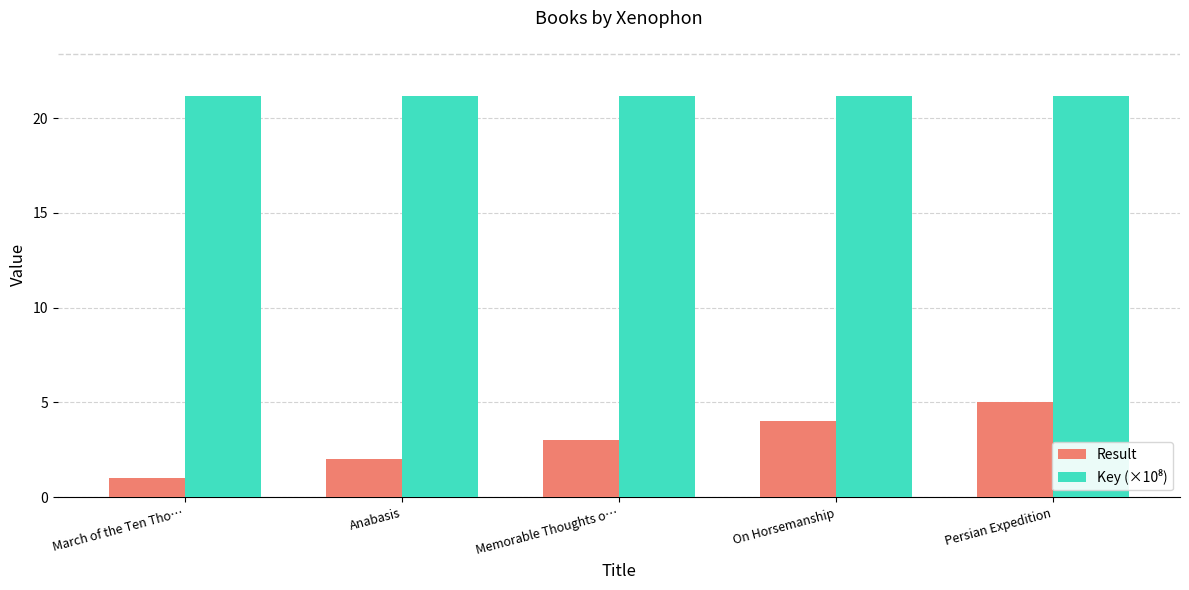

What is the difference between the maximum and second lowest values in the Result series?

3.0